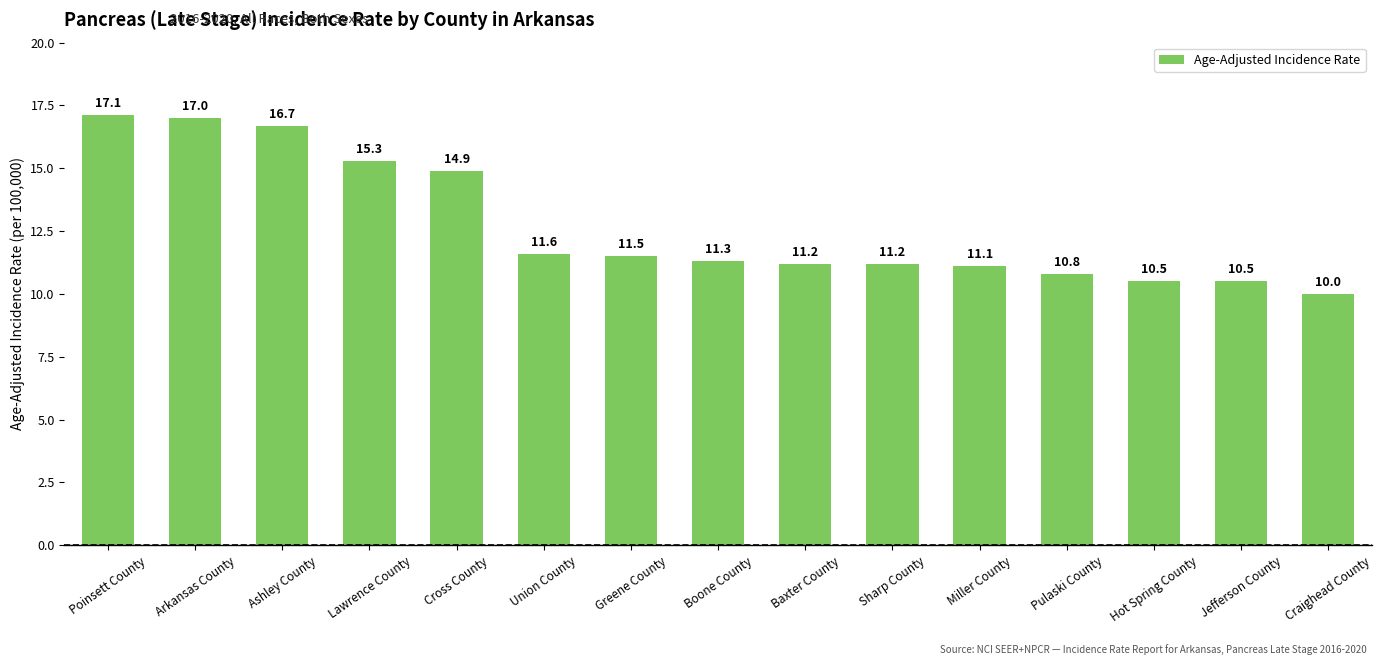

Reading left to right, extract all data points from this chart.

Poinsett County=17.1	Arkansas County=17.0	Ashley County=16.7	Lawrence County=15.3	Cross County=14.9	Union County=11.6	Greene County=11.5	Boone County=11.3	Baxter County=11.2	Sharp County=11.2	Miller County=11.1	Pulaski County=10.8	Hot Spring County=10.5	Jefferson County=10.5	Craighead County=10.0